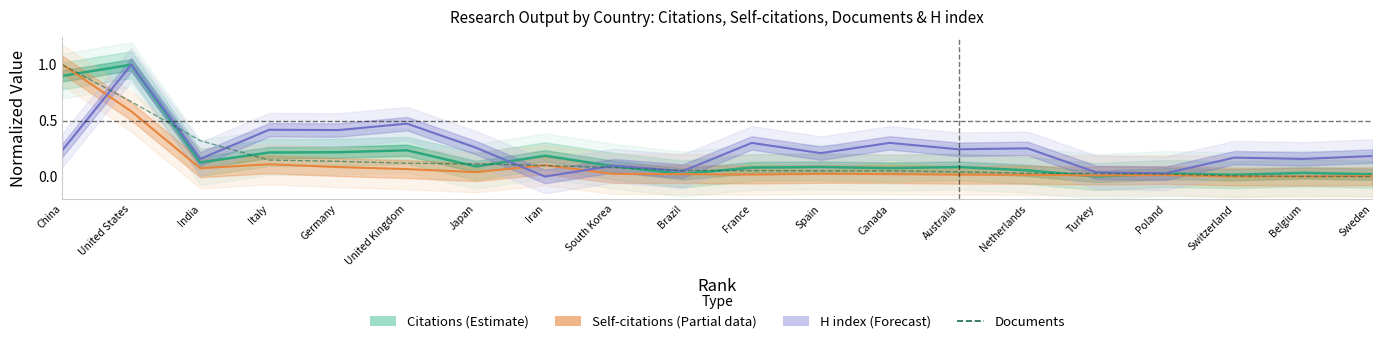

What is the average value?

0.2